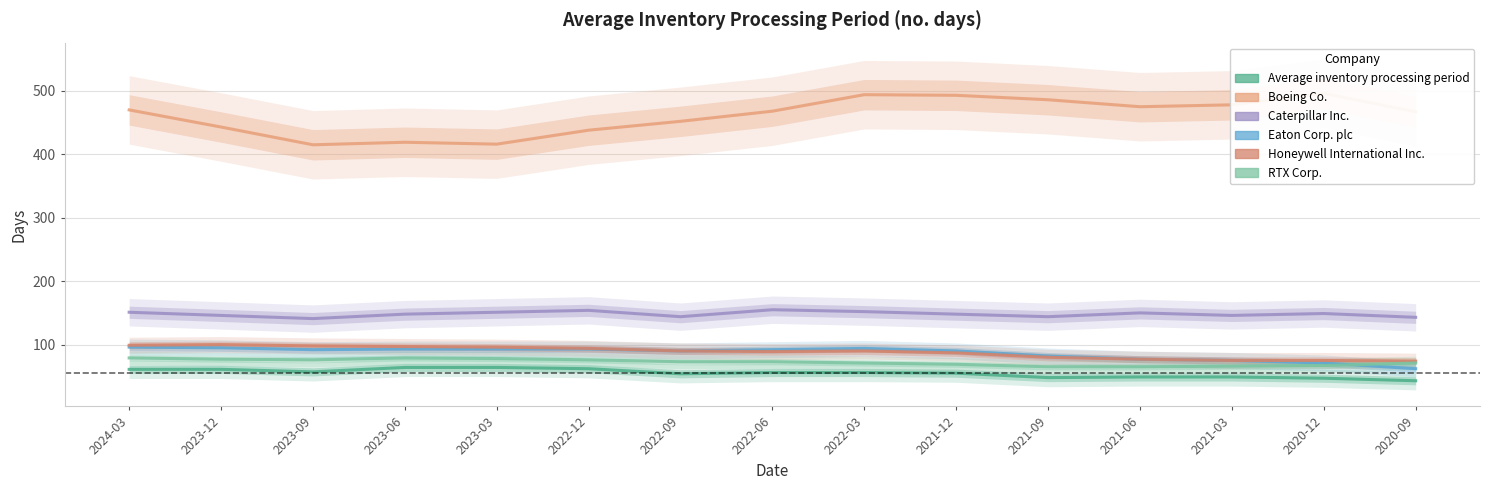

What are all the series names shown in the legend?

Average inventory processing period, Boeing Co., Caterpillar Inc., Eaton Corp. plc, Honeywell International Inc., RTX Corp.